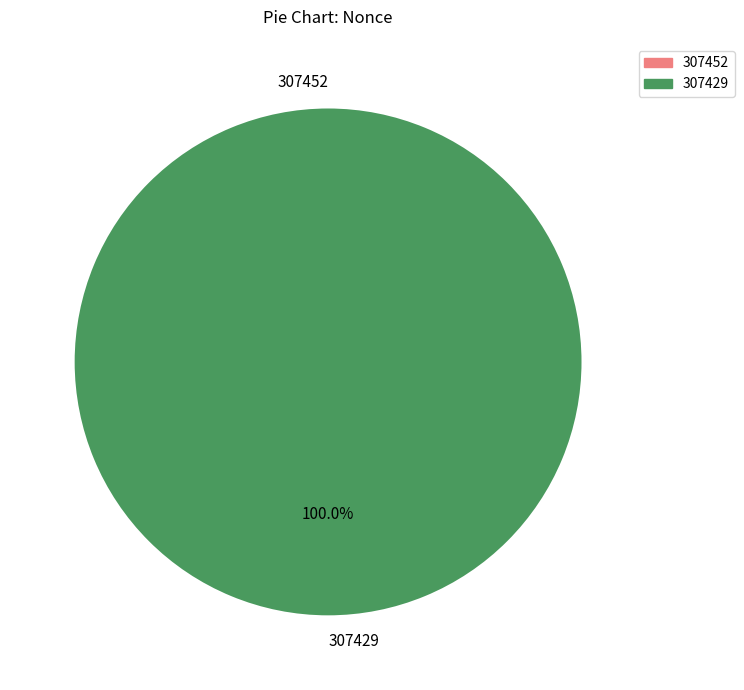

To the nearest percent, what is the difference between the 307429 and 307452 slice percentages?

100%